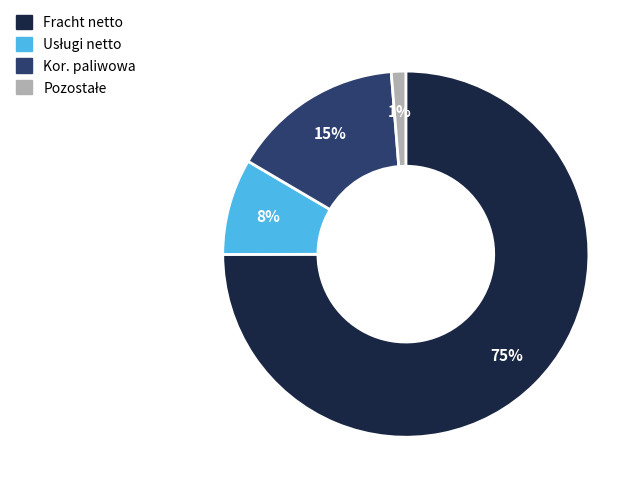

To the nearest percent, what is the average slice percentage?

25%